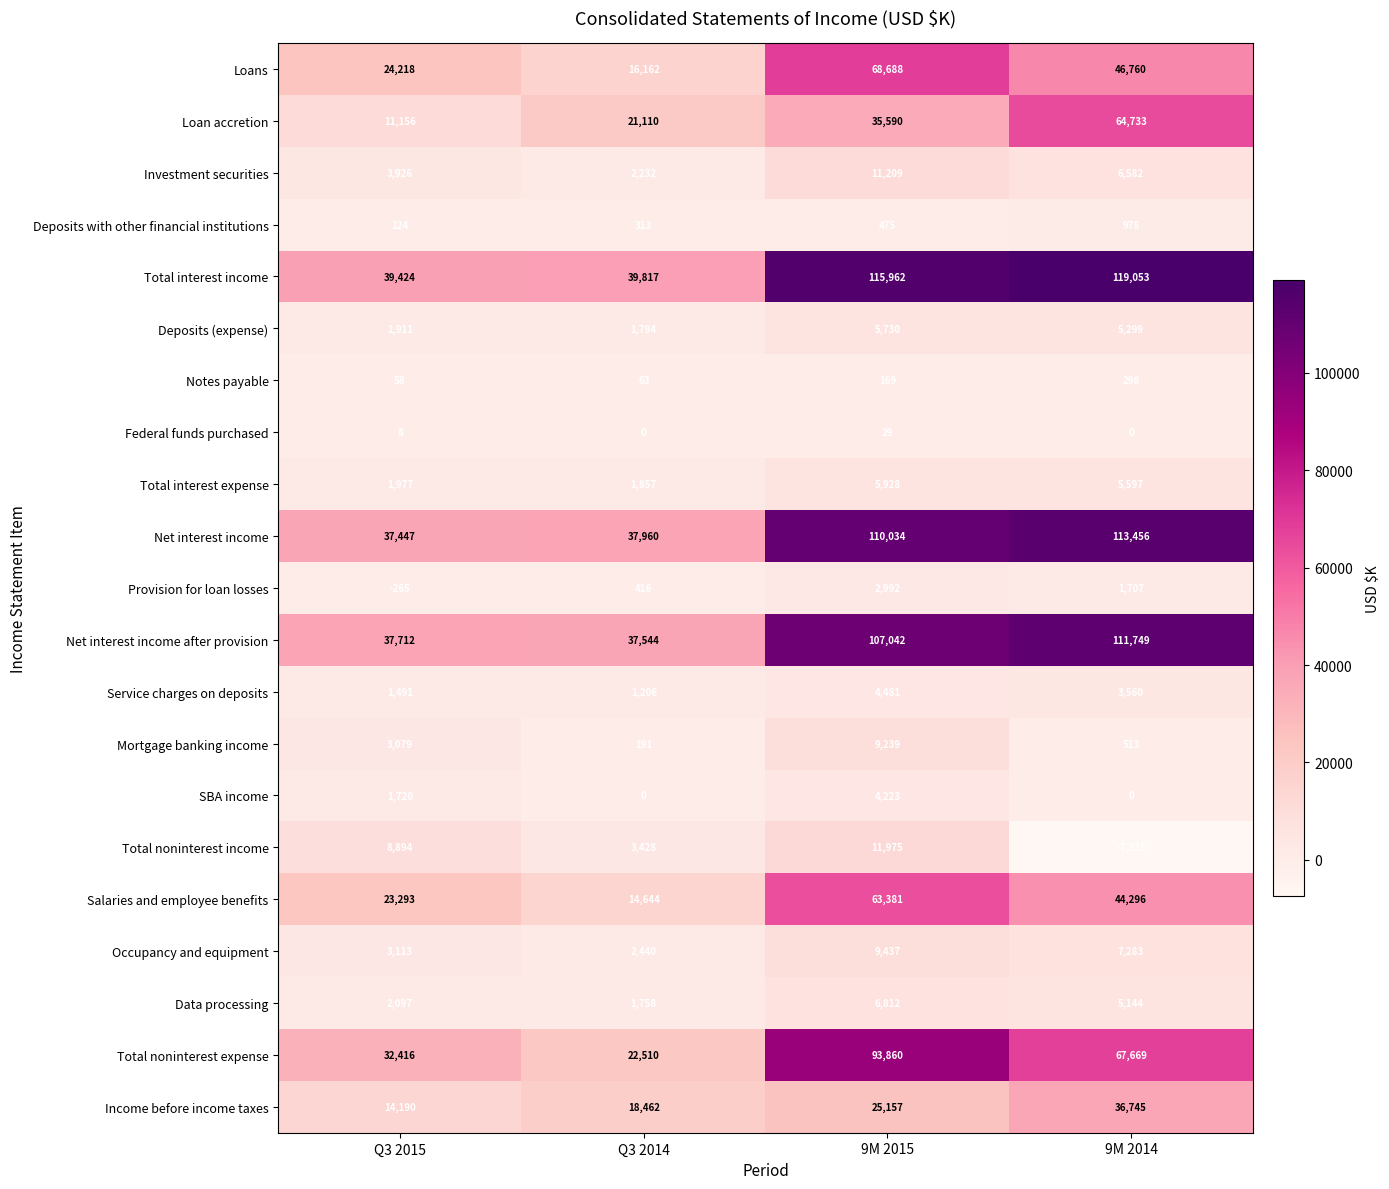

What is the approximate value of Loans at 9M 2014?

46760